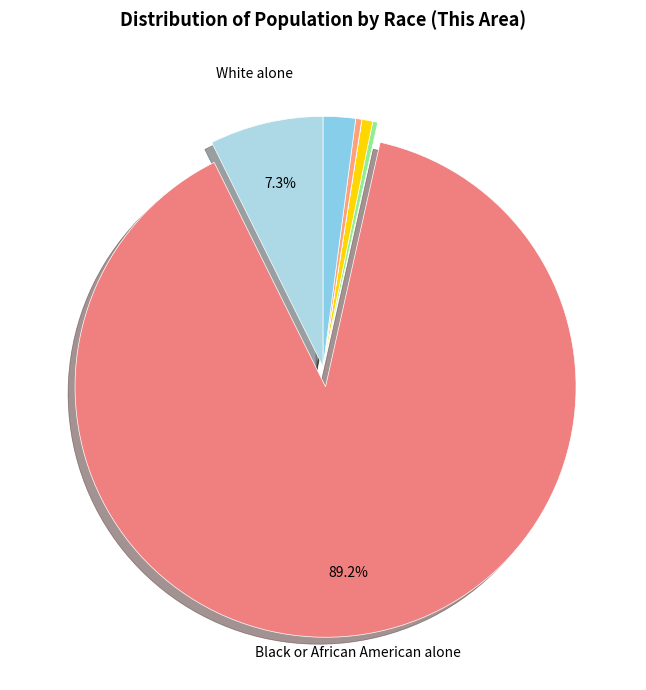

Does any single category account for the majority?

Yes